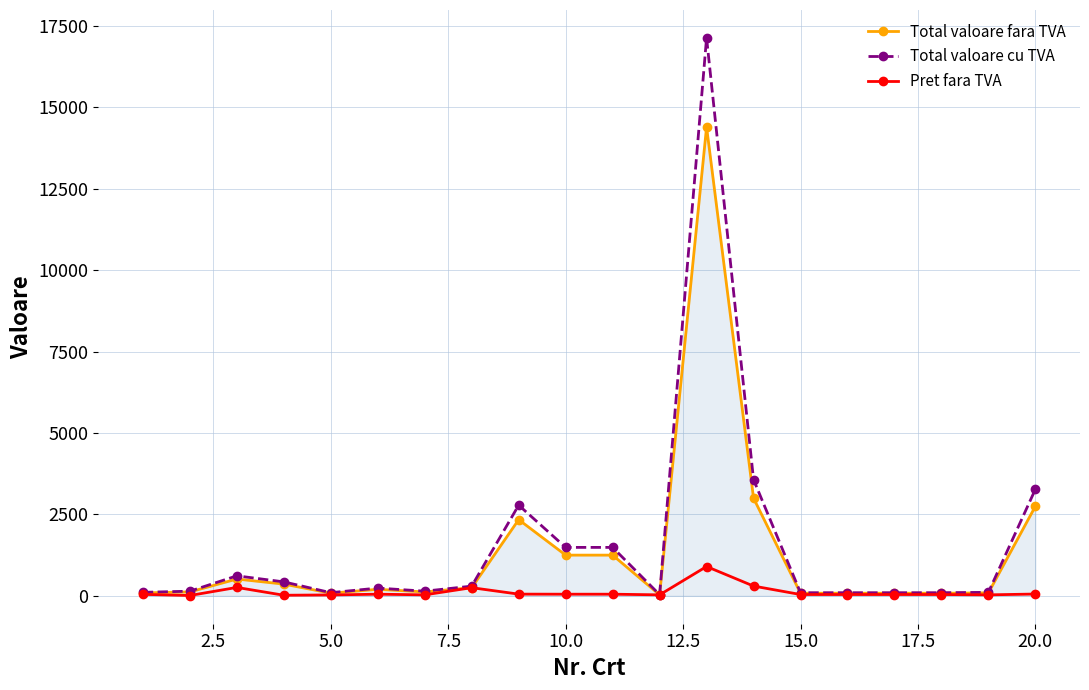

Which series has the widest spread of values?

Total valoare cu TVA